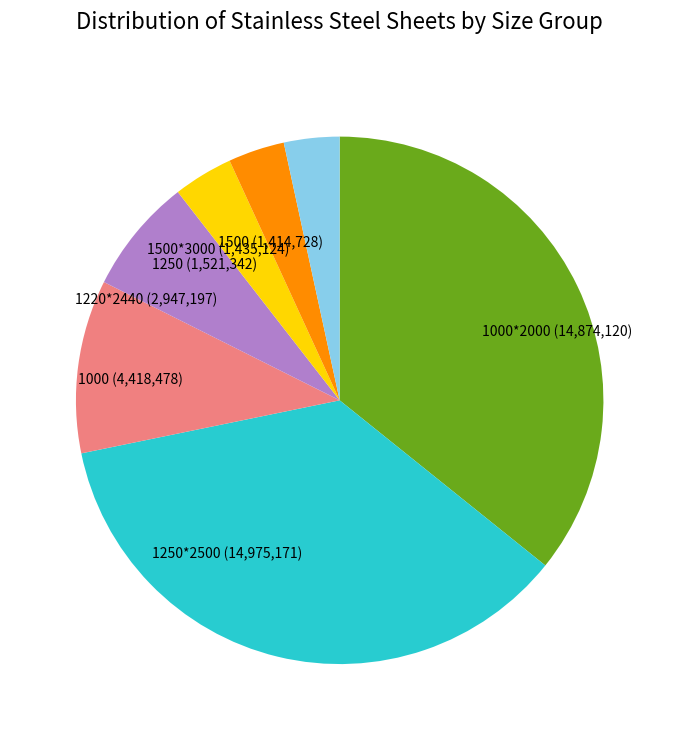

How many segments does this pie chart have?

7